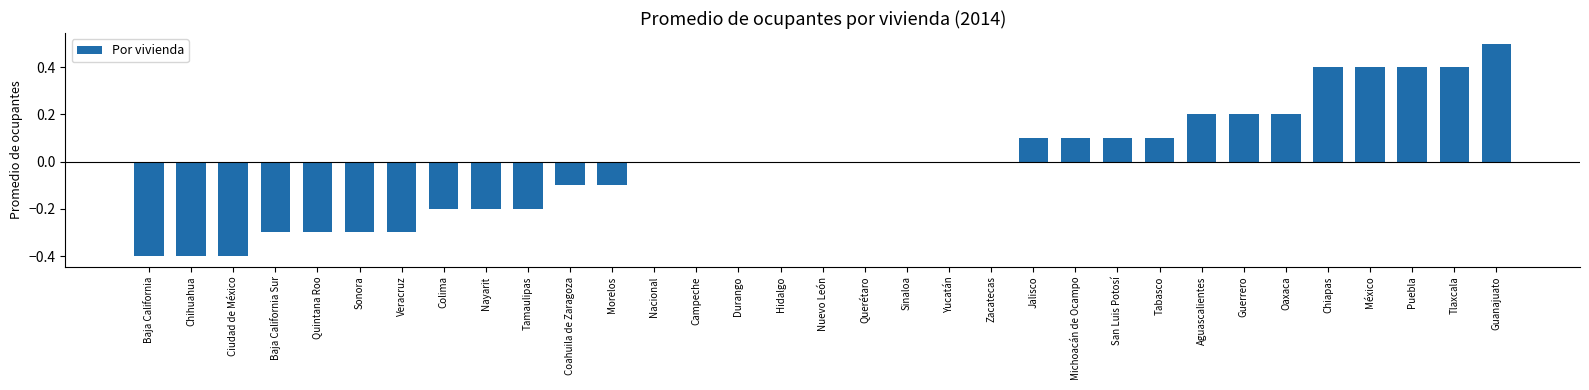

Which has a higher value, San Luis Potosí or Baja California?

San Luis Potosí